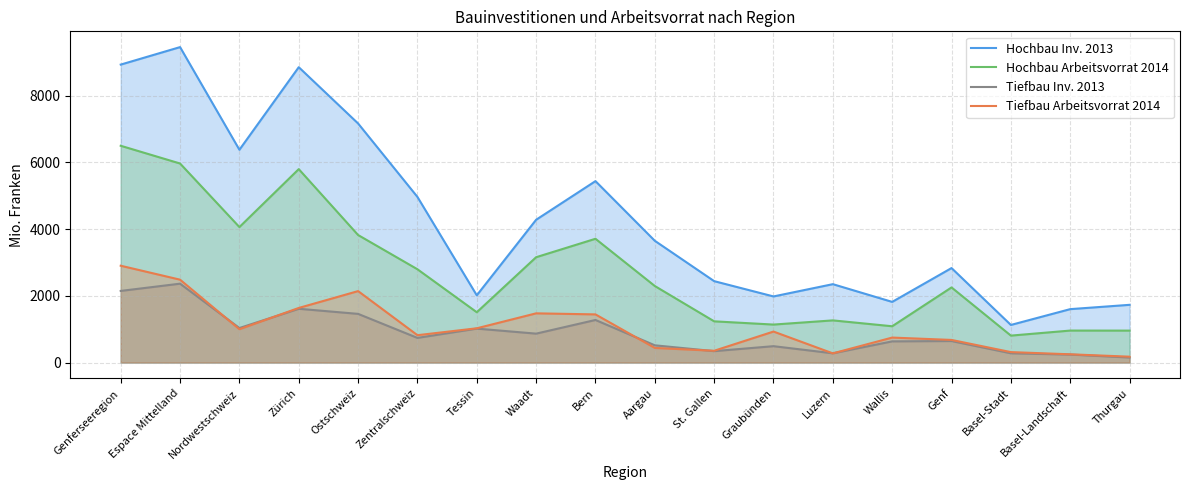

Which series has the largest total across all categories?

Hochbau Inv. 2013